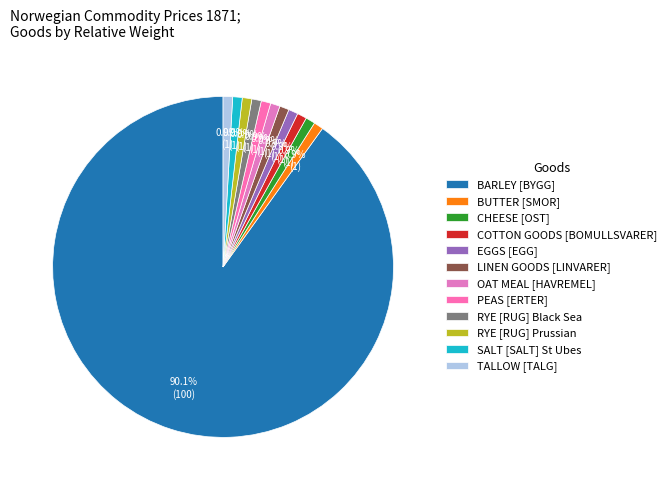

Combined, do OAT MEAL [HAVREMEL] and PEAS [ERTER] account for over 50%?

No